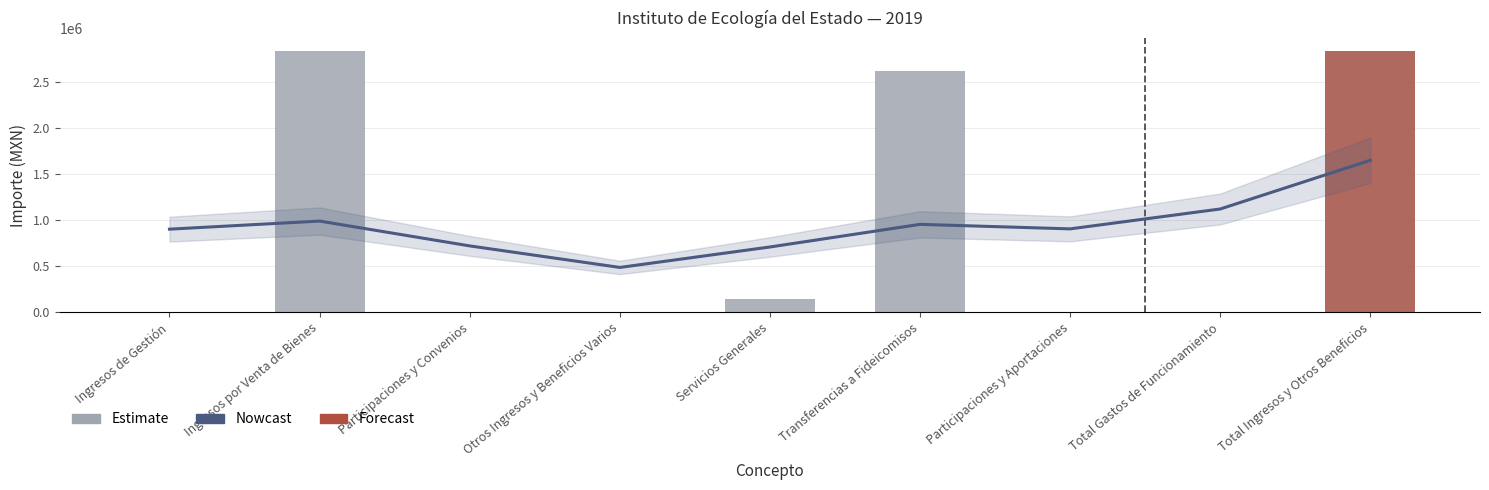

Approximately how many times larger is the value at Ingresos de Gestión compared to Total Ingresos y Otros Beneficios?

0.5